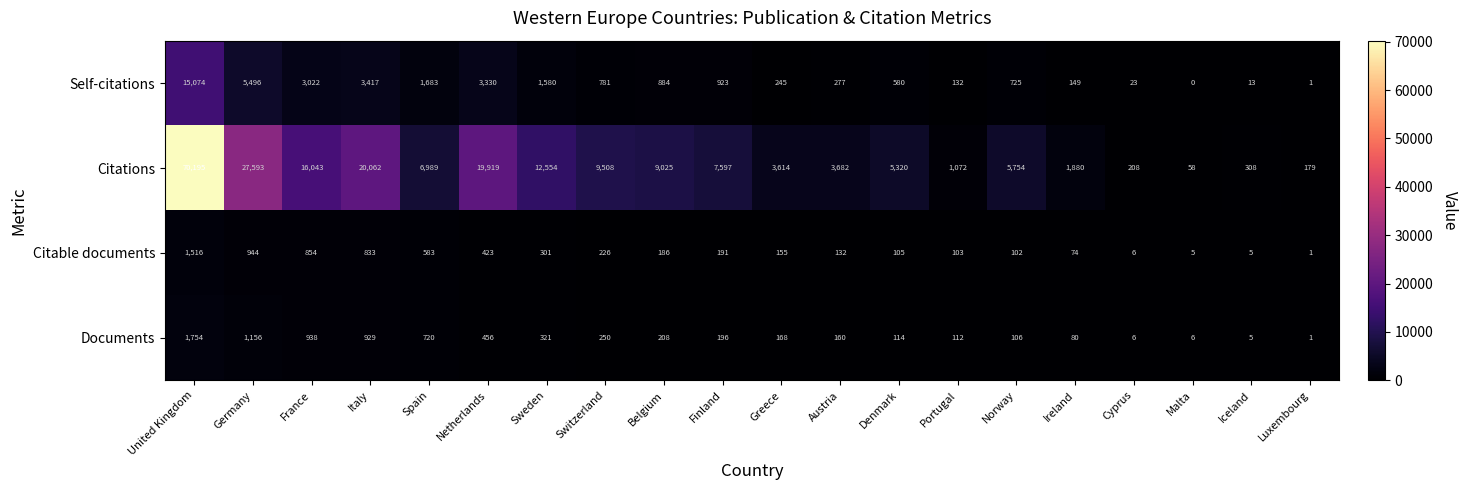

Is it true that Citations equals 11625 at Finland?

False